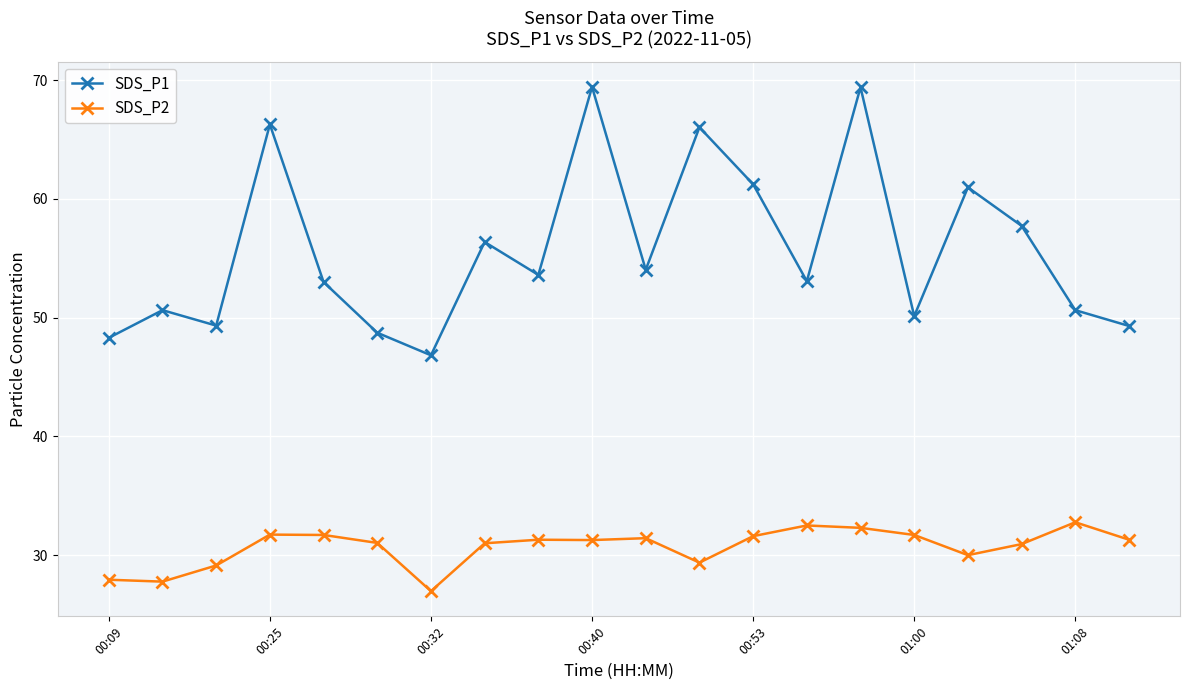

What is the average value of the SDS_P1 series?

55.8